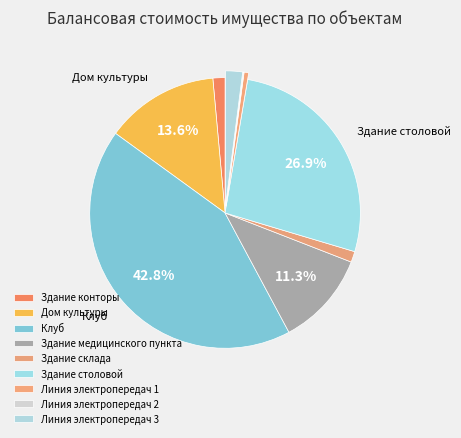

Is Линия электропередач 2 the majority of the pie?

No